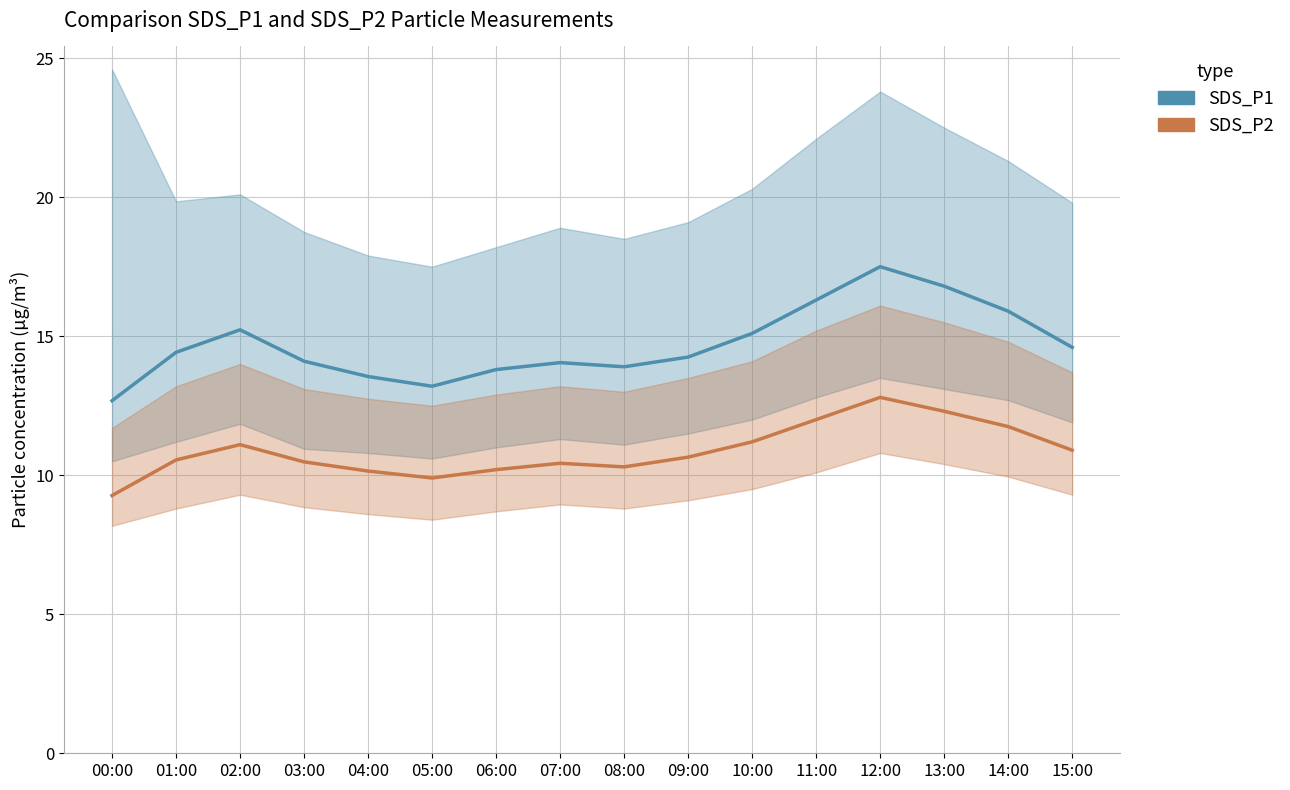

List the series in order of their peak value, lowest first.

SDS_P2, SDS_P1